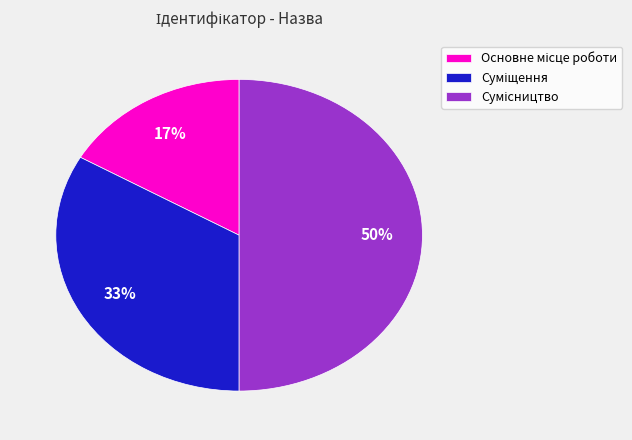

To the nearest percent, what is the difference between the largest and smallest slice percentages?

33%